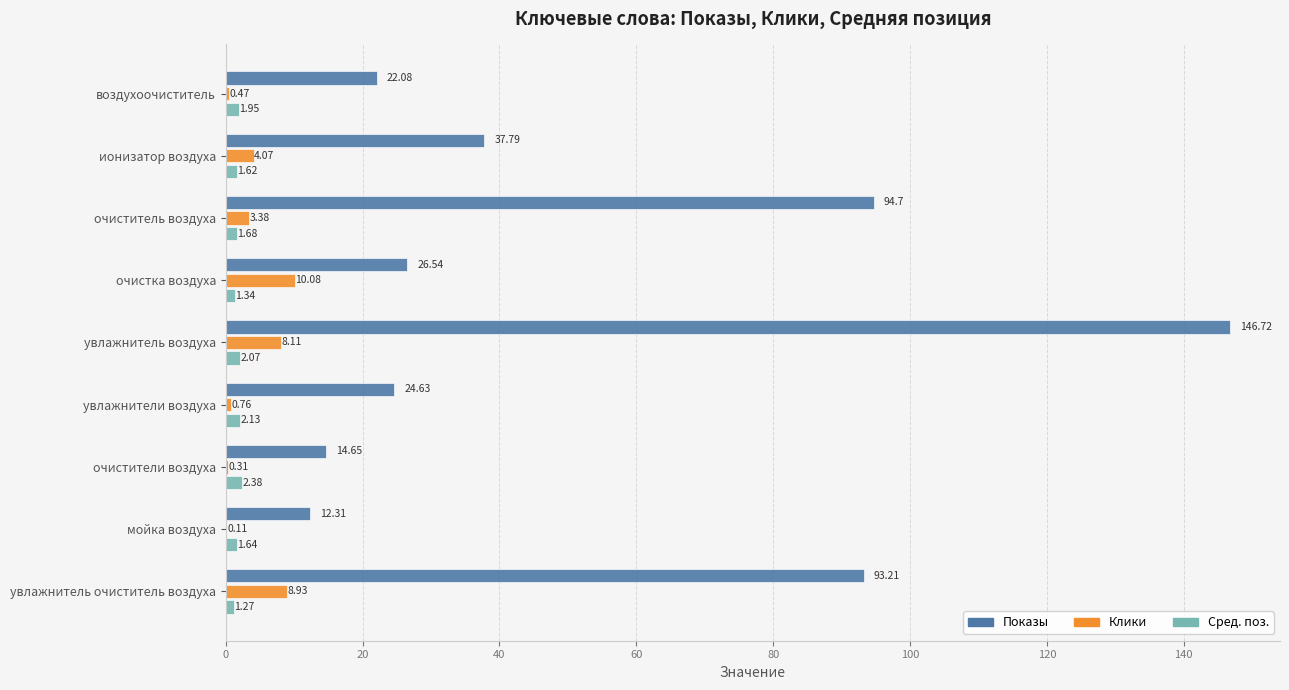

What is the sum of all Сред. поз. values?

16.1